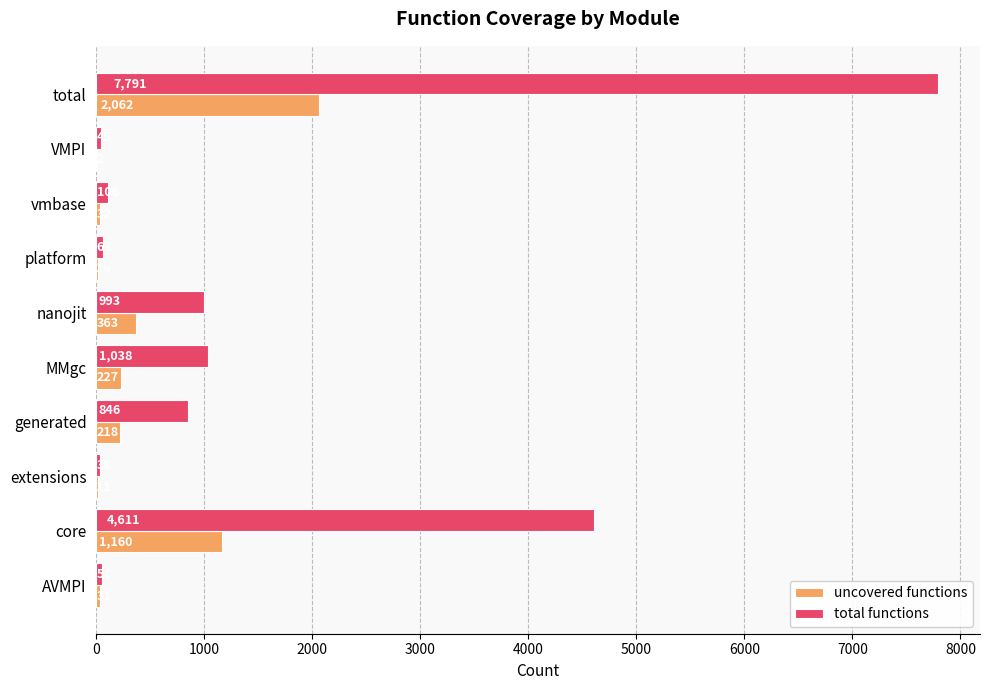

Between MMgc and nanojit, which series saw the biggest shift?

uncovered functions